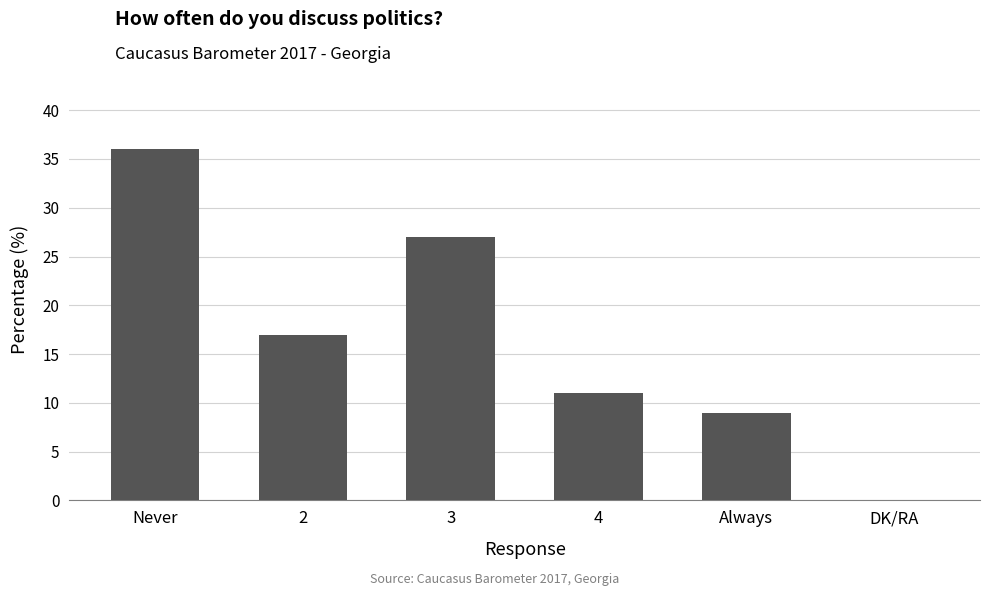

What is the sum of the values at DK/RA and 2?

17